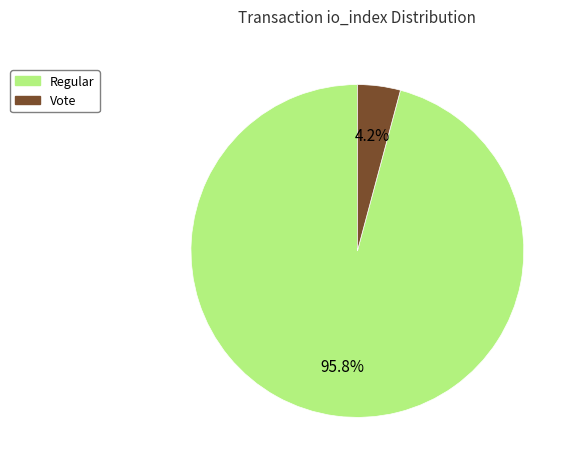

Which slice is the smallest?

Vote